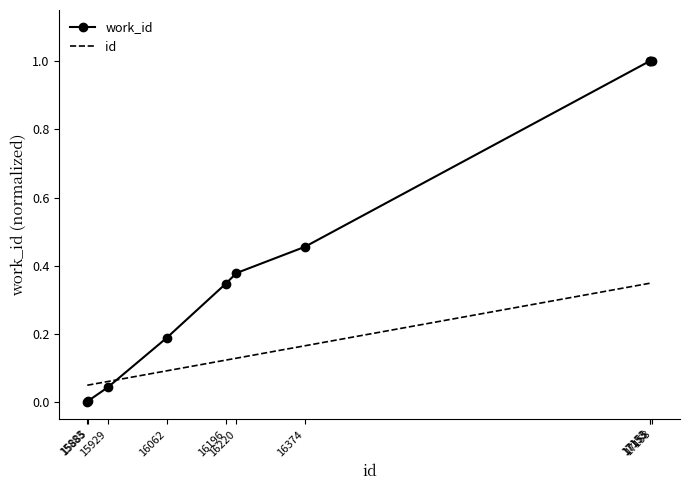

Rank the series by their average value, from lowest to highest.

id, work_id